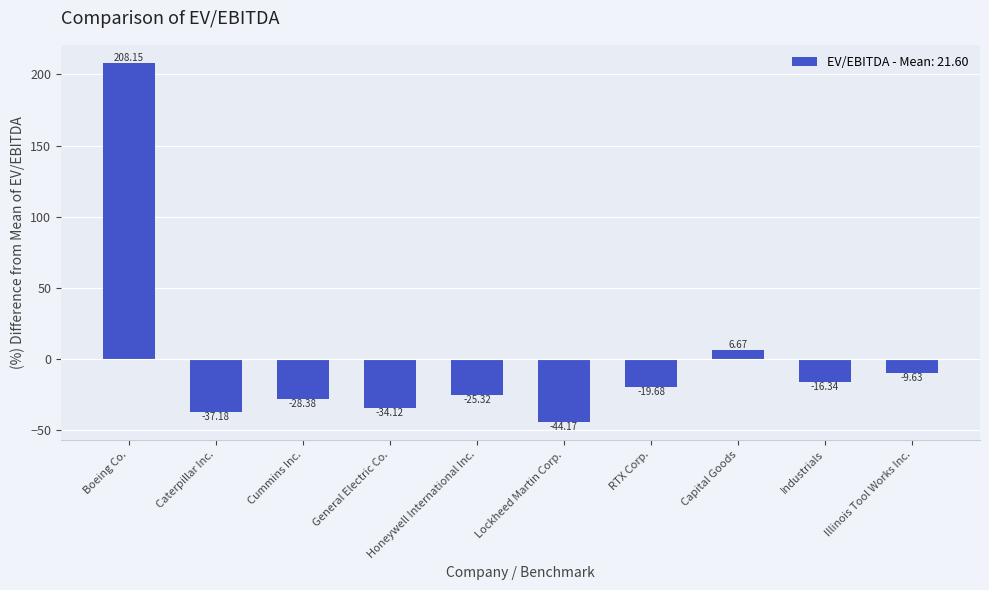

Does the chart contain stacked bars?

No